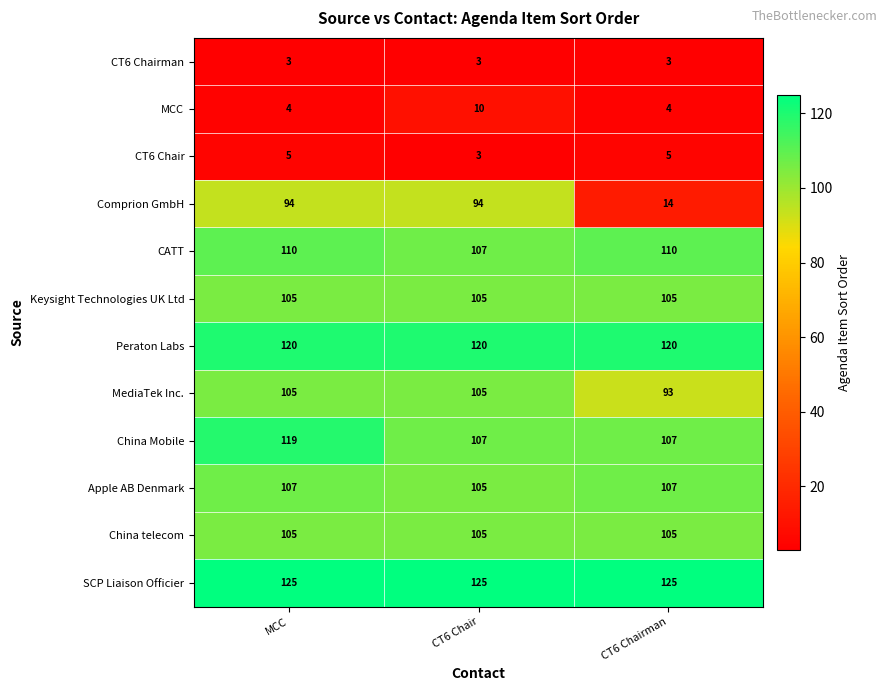

Which series has the widest spread of values?

Comprion GmbH